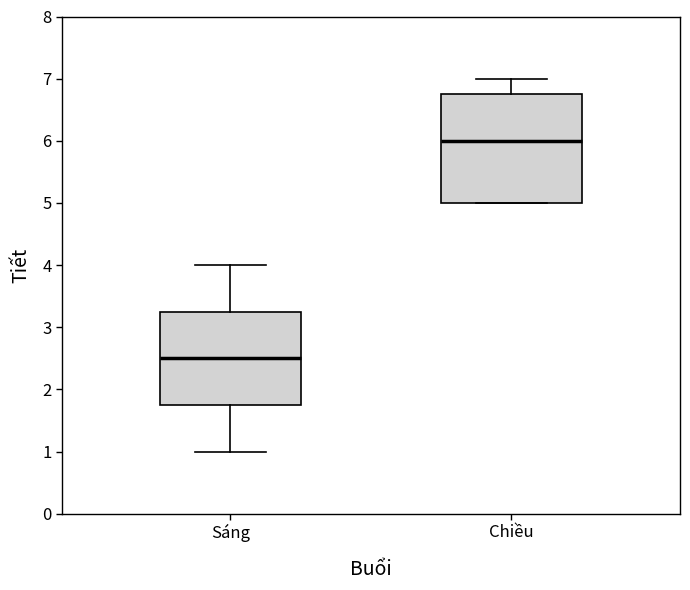

Reading left to right, read every box against the y-axis: the position of its median line, the range the box covers, and the ends of its whiskers. The values are not printed on the chart, so give them approximately, as read against the axis.

Sáng: median 2.5, box 1.8 to 3.3, whiskers 1.0 to 4.0
Chiều: median 6.0, box 5.0 to 6.8, whiskers 5.0 to 7.0